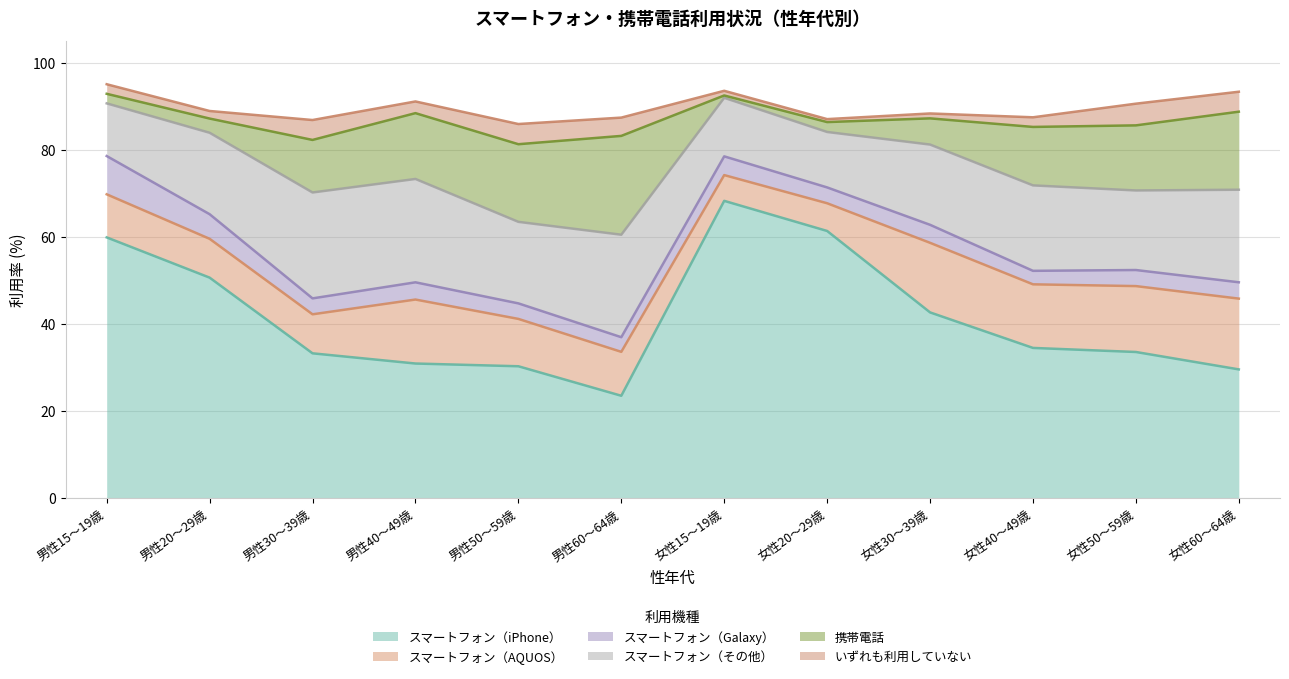

The value of いずれも利用していない at 男性60～64歳 is 4.2. True or false?

True